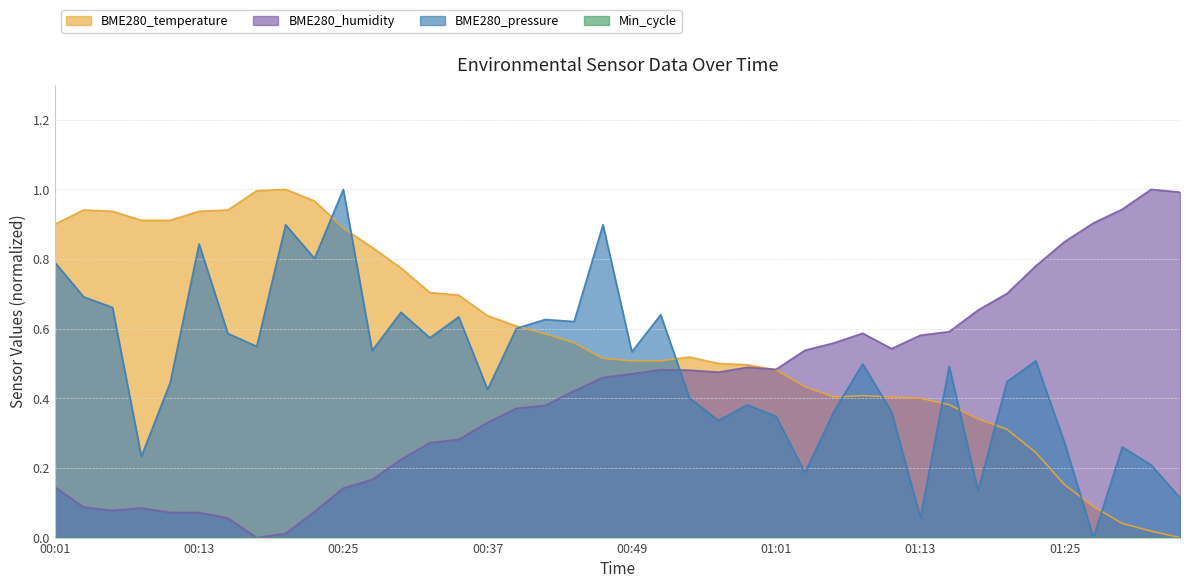

What is the difference between the highest and lowest values at 01:04?

0.4